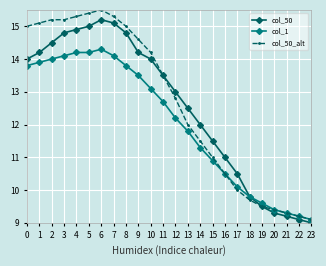

The value of col_50 at 2 is 5.1. True or false?

False